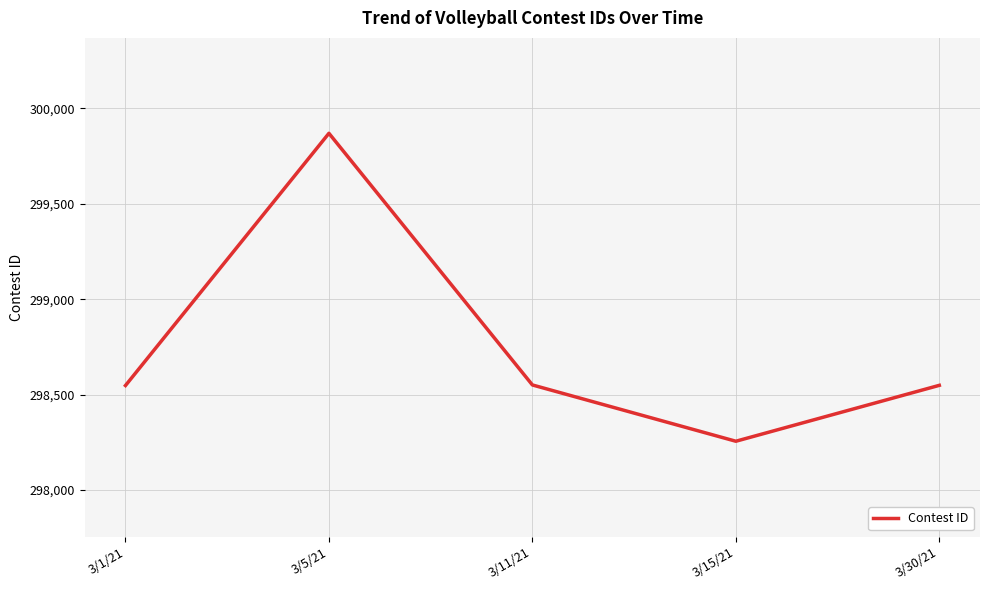

What is the maximum value shown in the chart?

299870